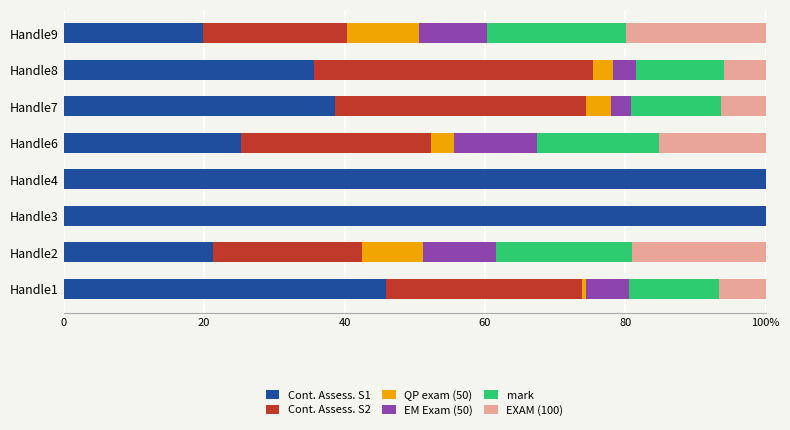

What are all the series names shown in the legend?

Cont. Assess. S1, Cont. Assess. S2, QP exam (50), EM Exam (50), mark, EXAM (100)